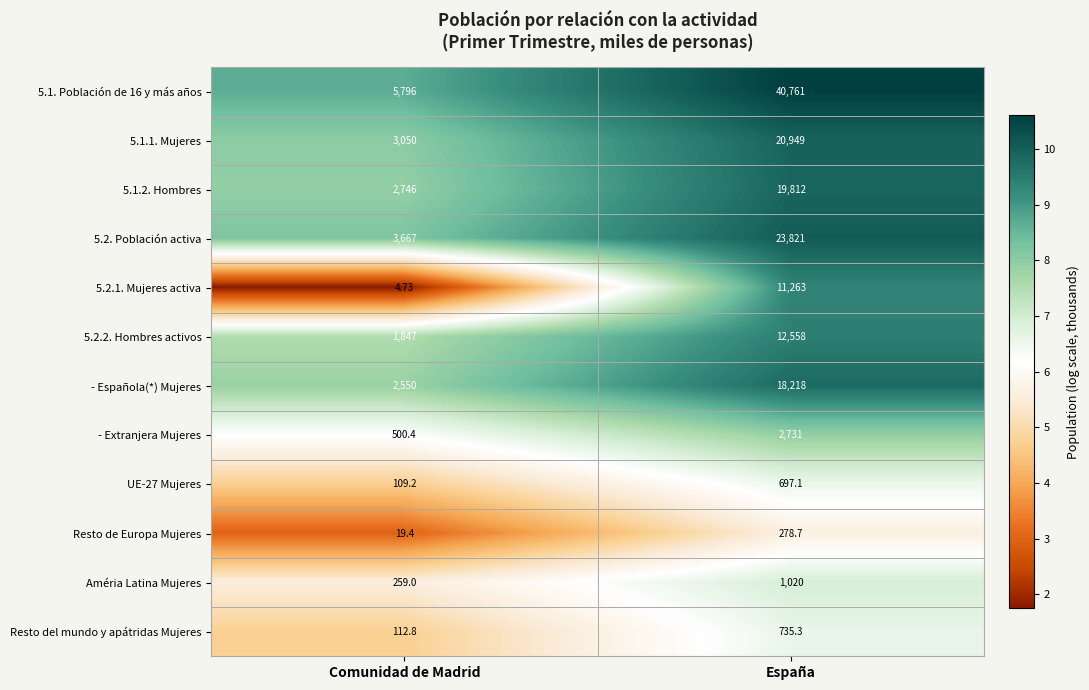

Where is UE-27 Mujeres nearest to the value 403?

Comunidad de Madrid